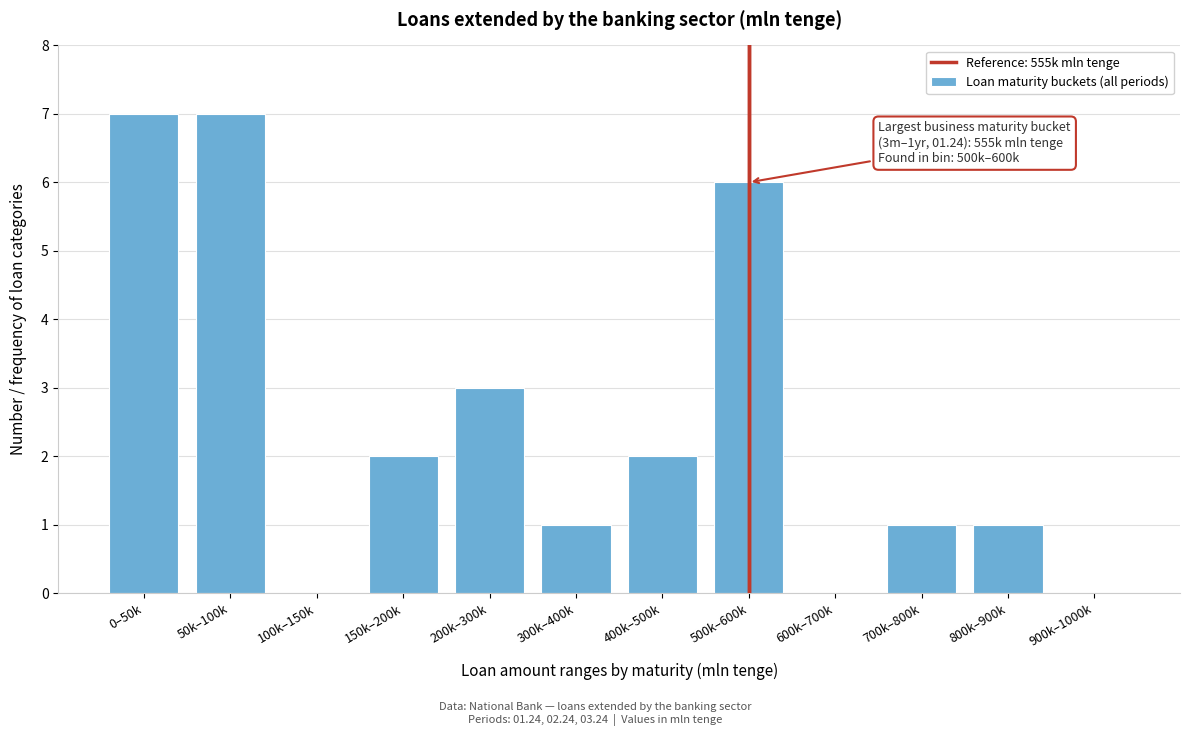

Reading left to right, extract all data points from this chart.

0–50k=7	50k–100k=7	100k–150k=0	150k–200k=2	200k–300k=3	300k–400k=1	400k–500k=2	500k–600k=6	600k–700k=0	700k–800k=1	800k–900k=1	900k–1000k=0